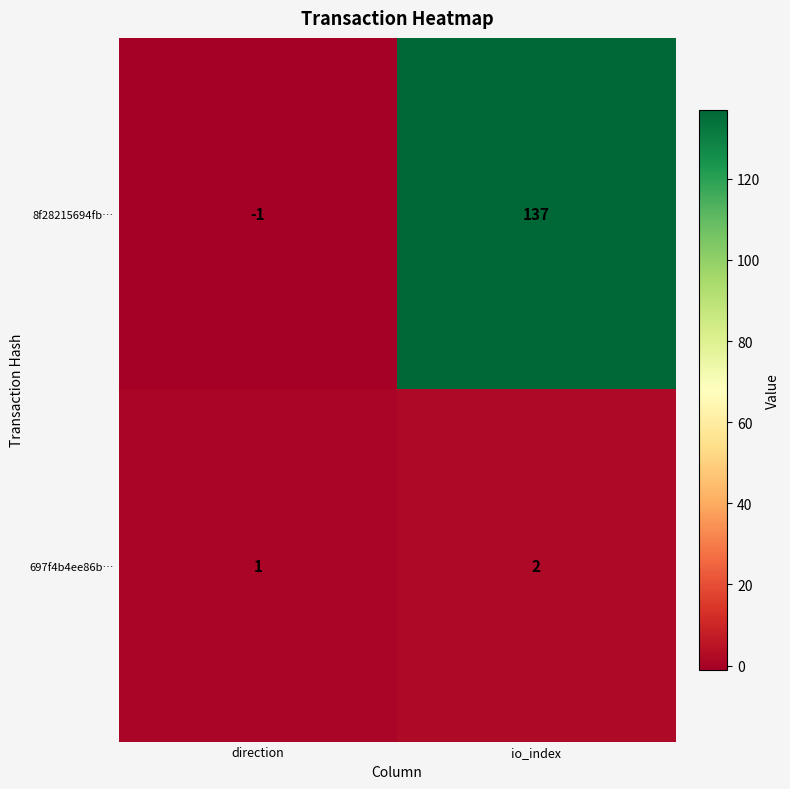

Which series has the largest total across all categories?

8f28215694fb…